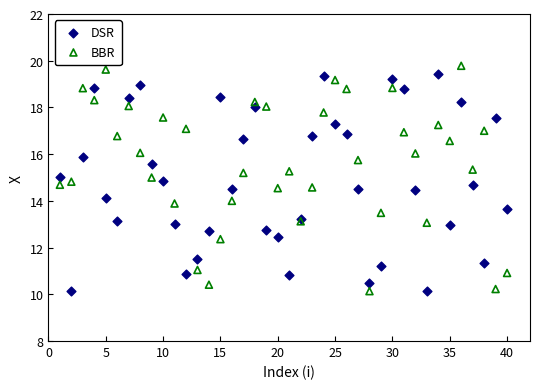

What is the X range (max minus min) for the scatter plot?

39.0